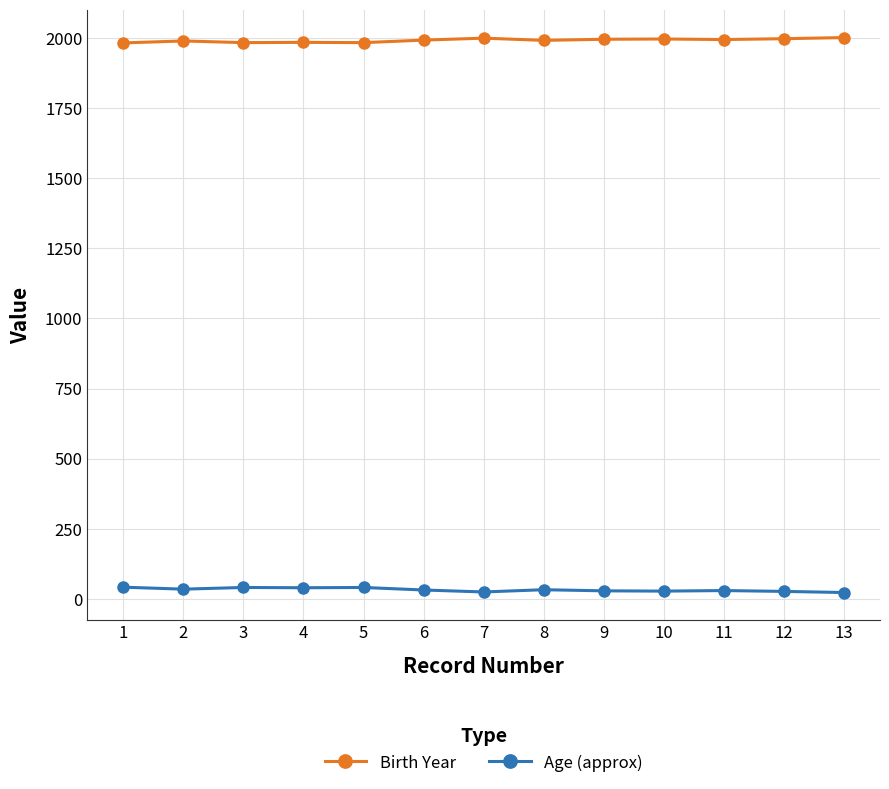

True or false: Birth Year has more than 0 points higher than both neighbors.

True